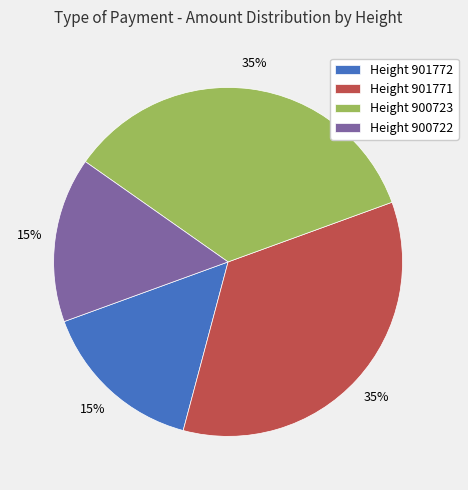

The Height 901772 slice represents 15% of the pie. True or false?

True